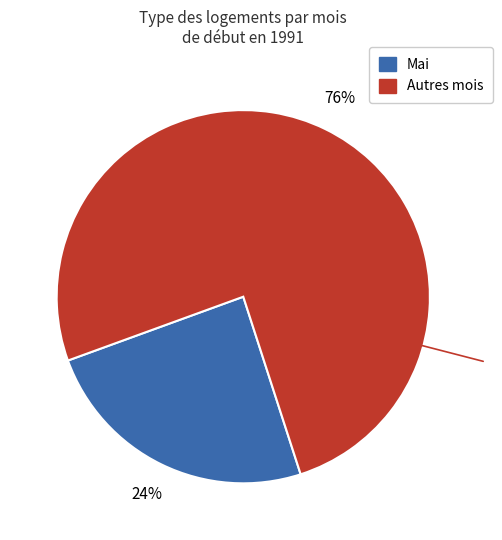

Is there a majority slice in this chart?

Yes